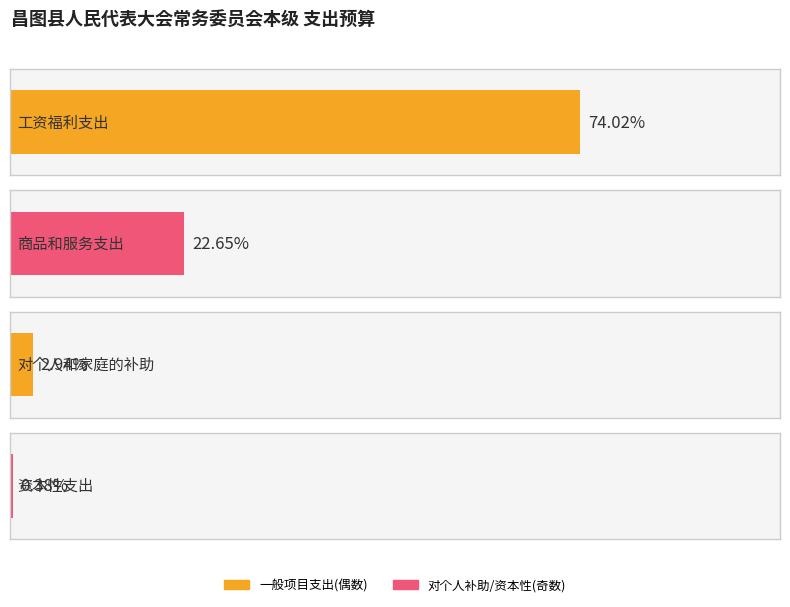

Rank the categories by value from lowest to highest.

资本性支出, 对个人和家庭的补助, 商品和服务支出, 工资福利支出